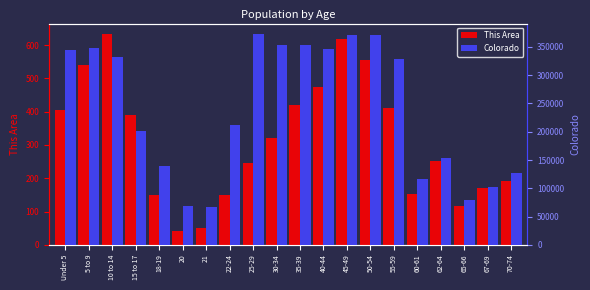

What is the label of the 5th bar from the right?

60-61